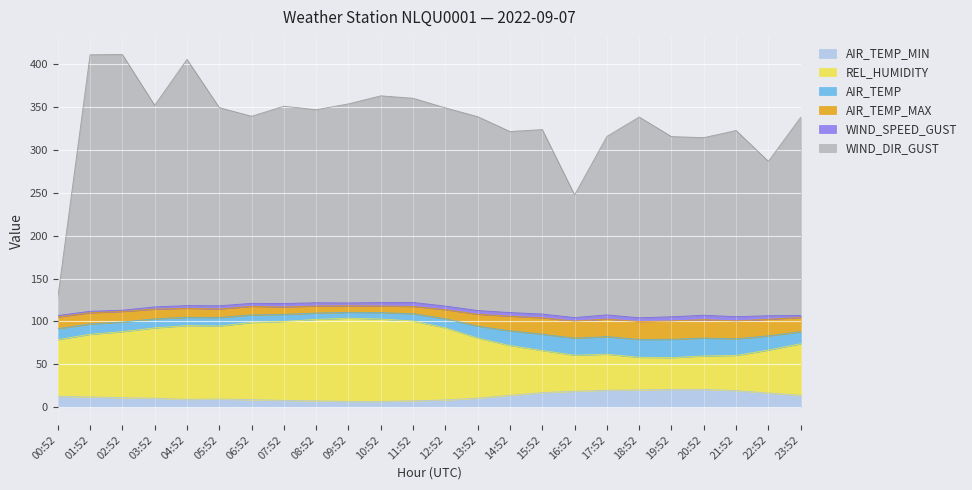

What is the label of the 10th point from the left?

09:52